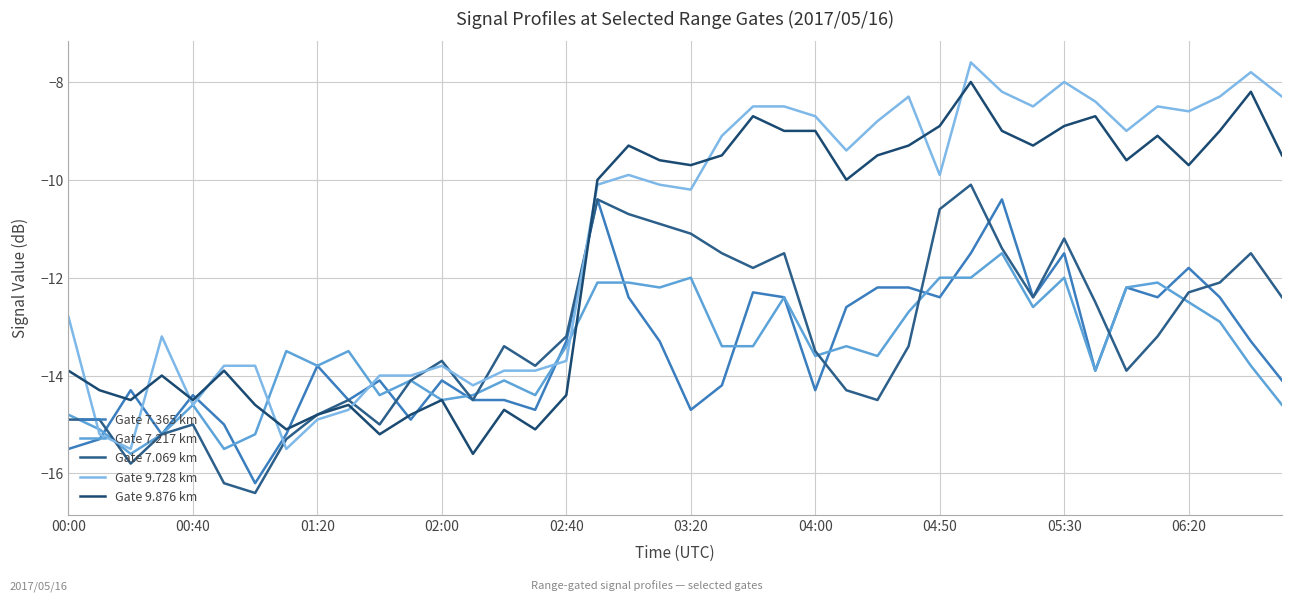

After their last crossing, which series has the higher values: Gate 7.217 km or Gate 7.069 km?

Gate 7.069 km